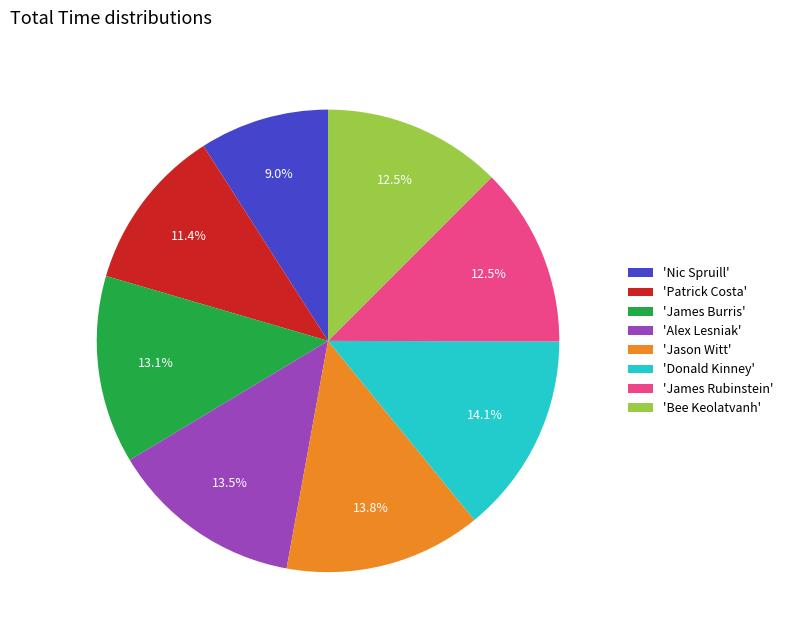

What portion of the pie excludes 'Bee Keolatvanh'?

87.5%